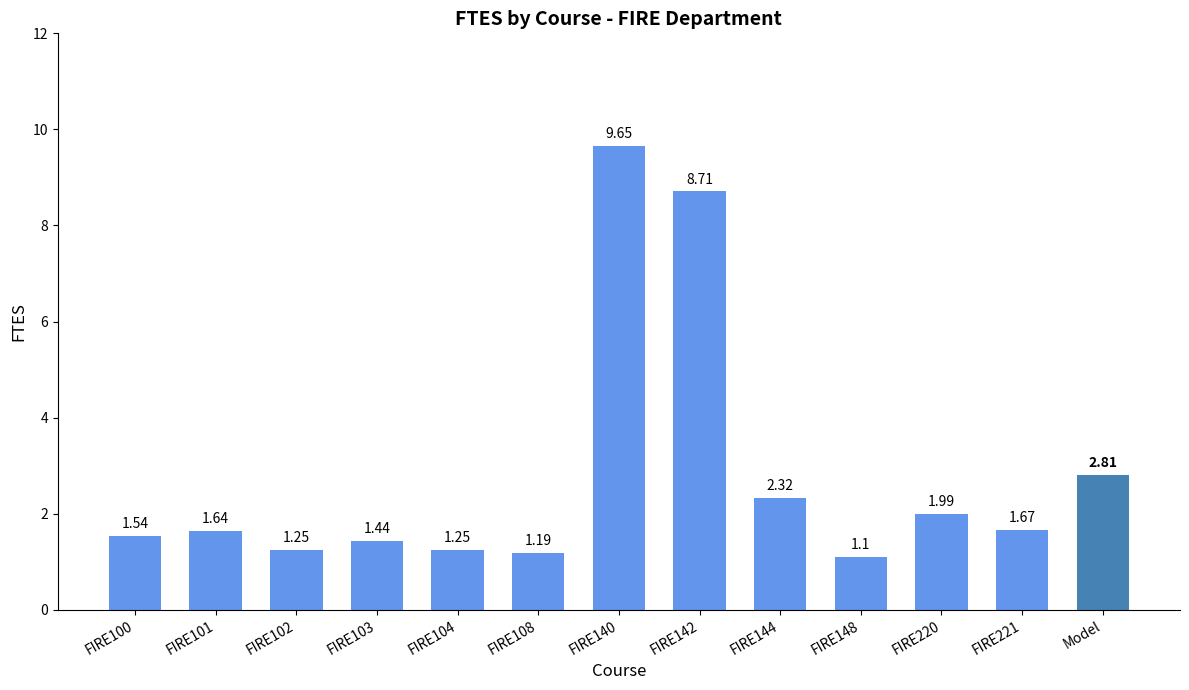

Are the bars grouped side by side (vs. stacked)?

No